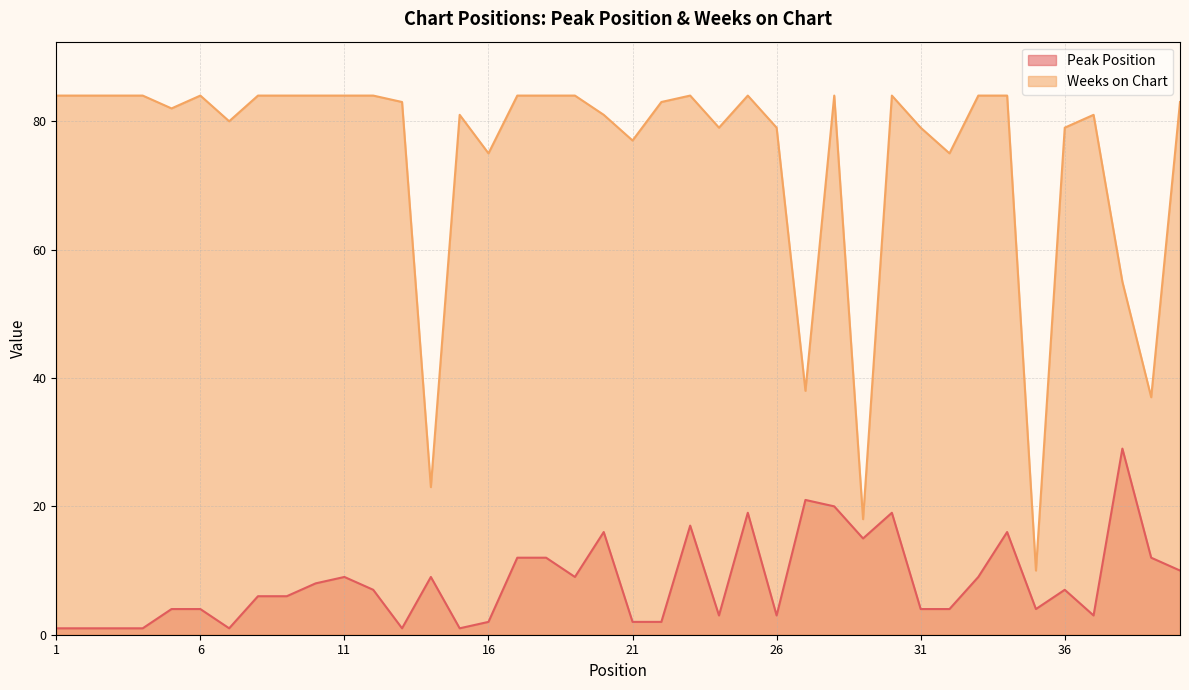

What is the approximate value of Peak Position at 38, to the nearest 10?

30